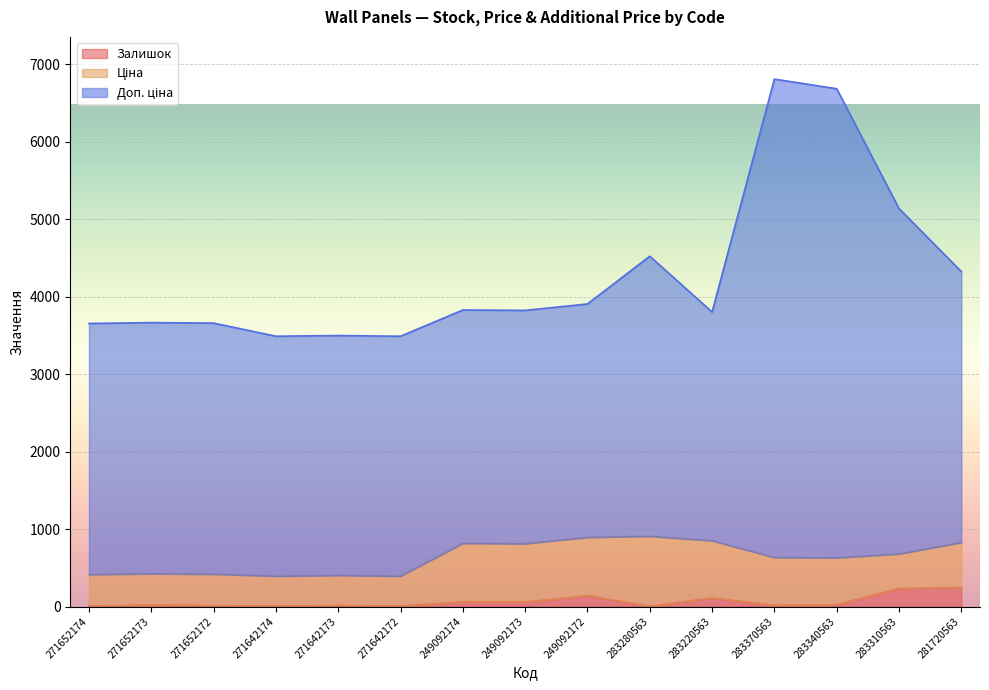

Does the chart display data point markers on the line(s)?

No